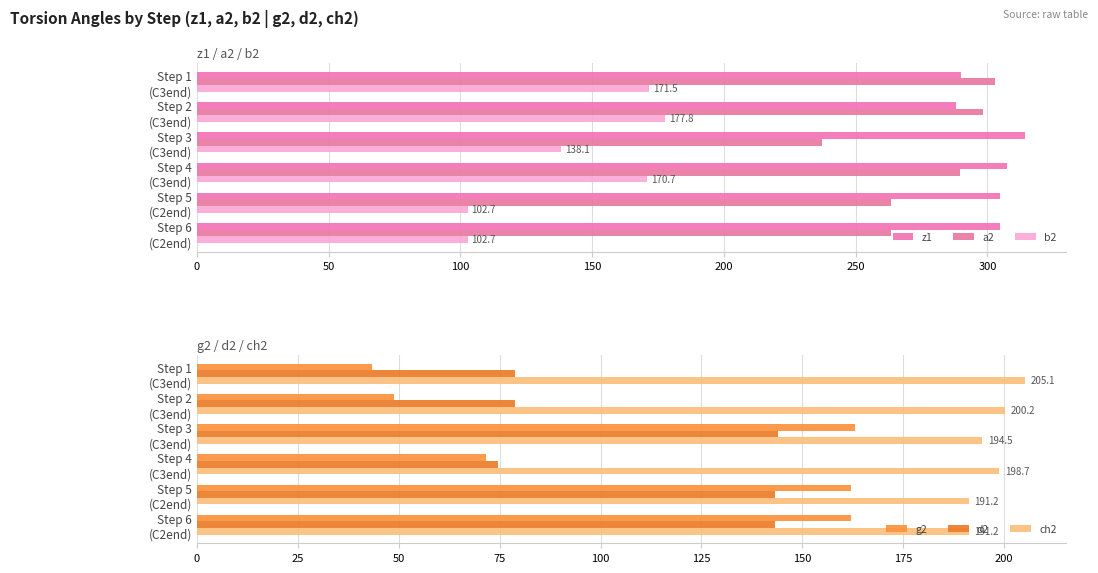

What is the average value of the d2 series?

110.4